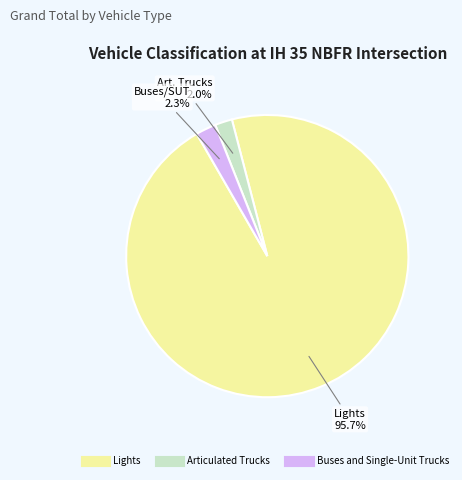

To the nearest percent, what is the difference between the Articulated Trucks and Lights slice percentages?

94%